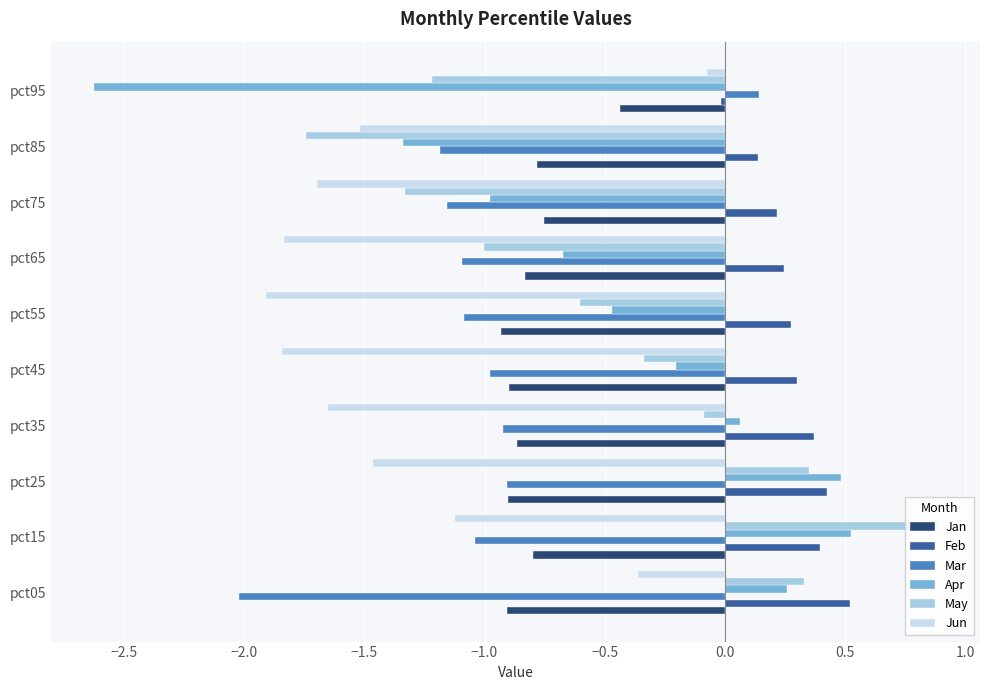

Which series has the largest range (max minus min)?

Apr